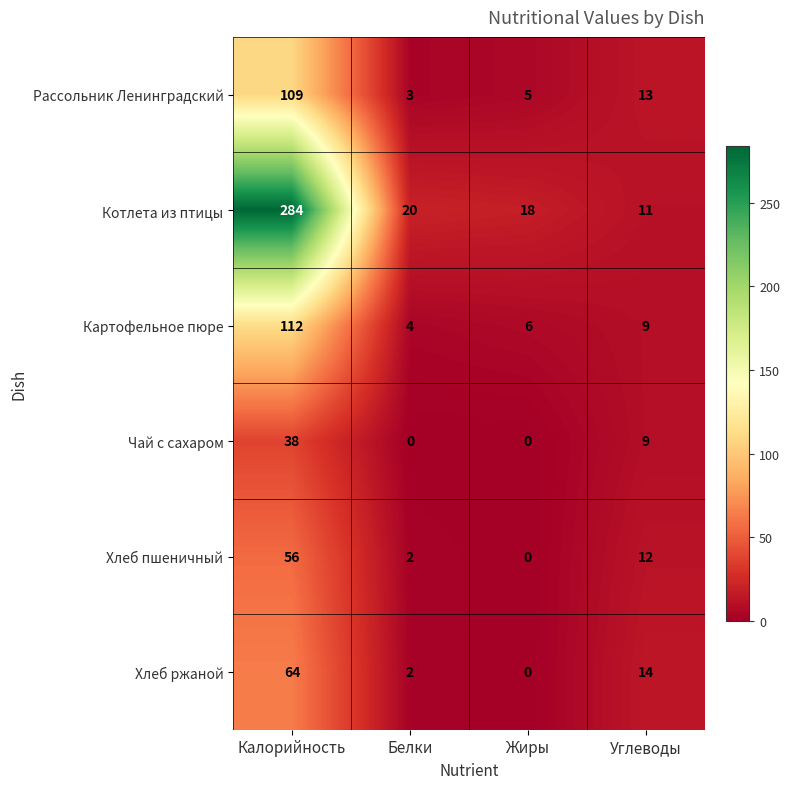

At which category is the sum across all series the highest?

Калорийность